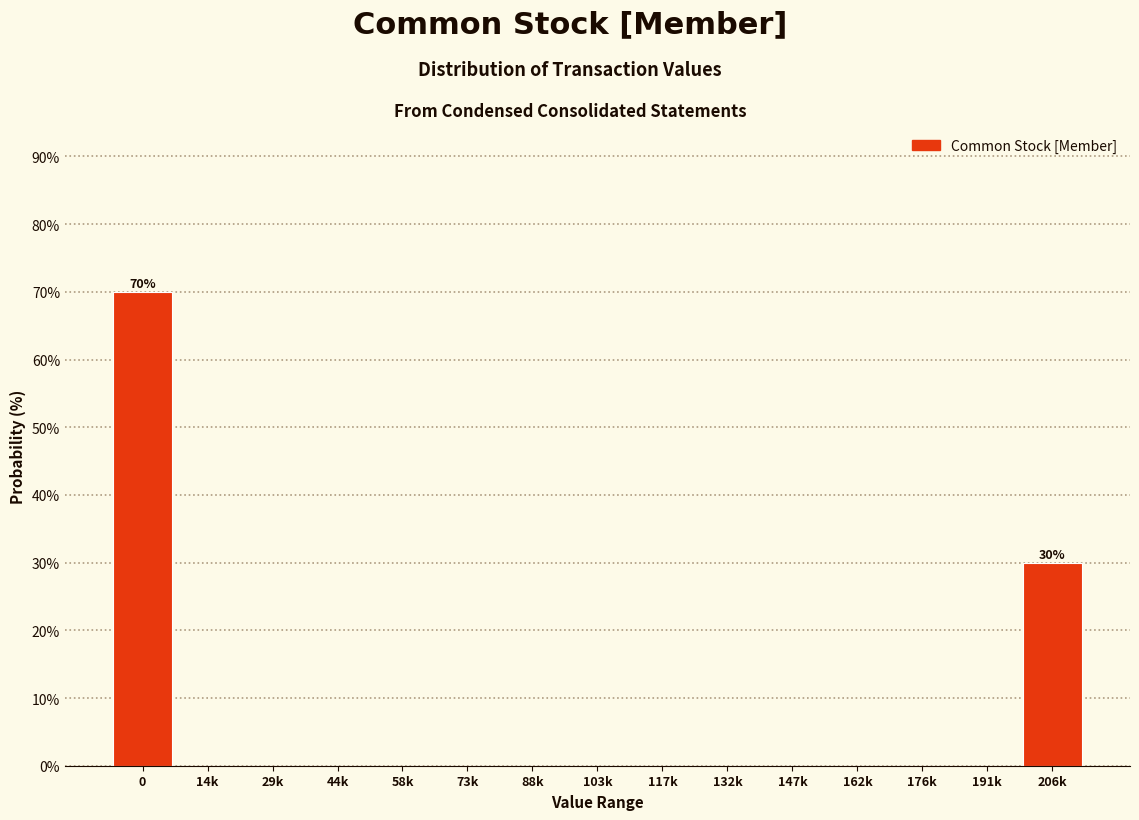

Reading left to right, extract all data points from this chart.

0=70	14k=0	29k=0	44k=0	58k=0	73k=0	88k=0	103k=0	117k=0	132k=0	147k=0	162k=0	176k=0	191k=0	206k=30